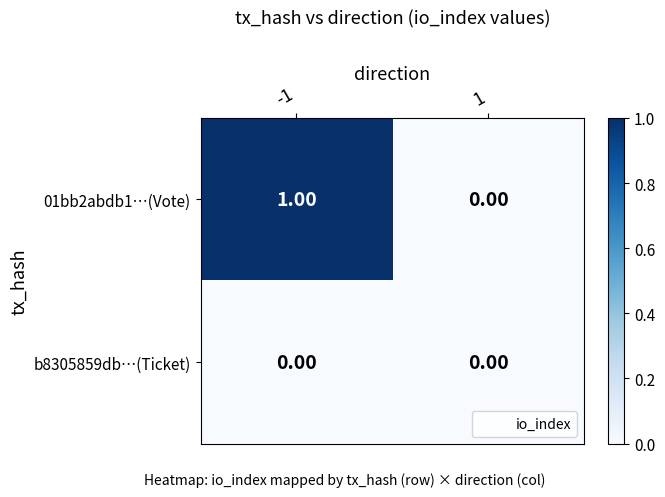

How many data points does each series have?

2